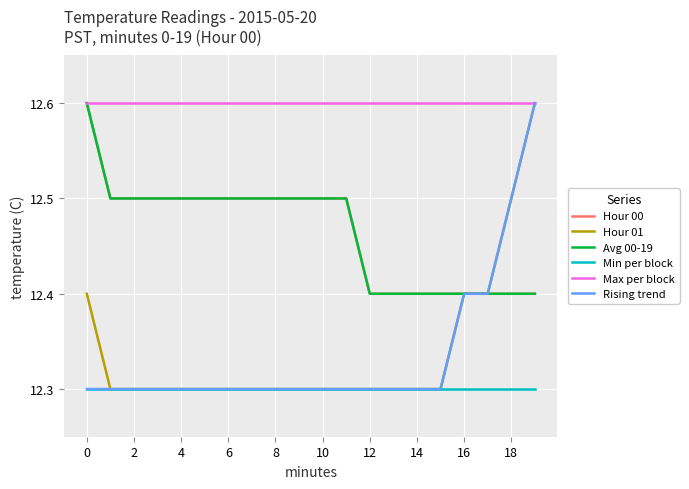

What is the value of the Hour 01 point at the 8th from the left?

12.3